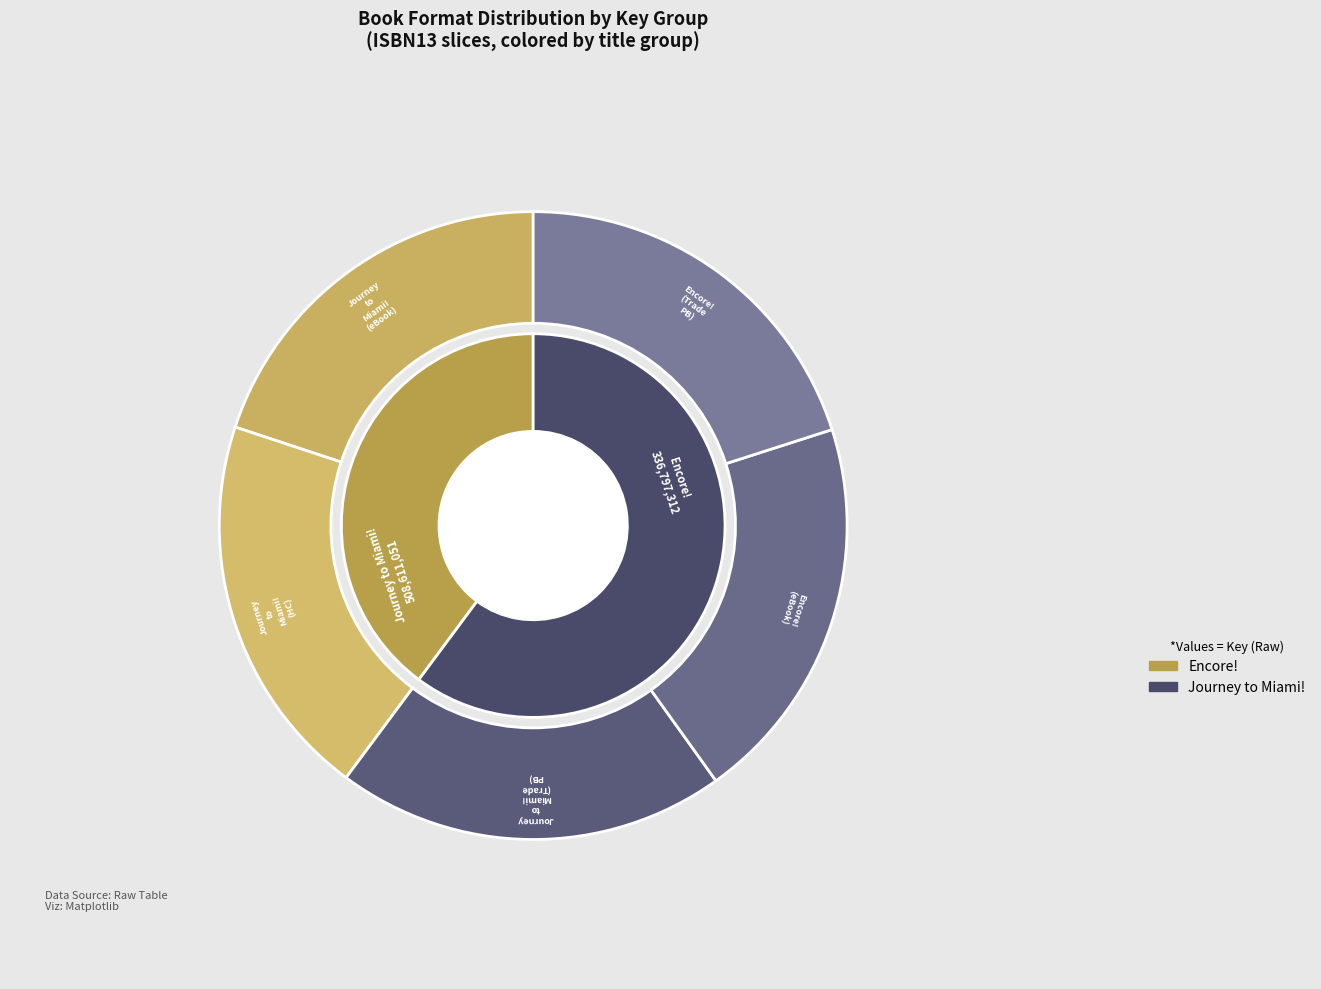

To the nearest percent, what is the average slice percentage?

20%